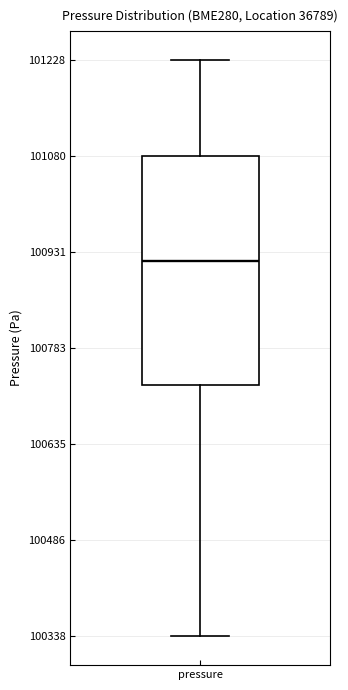

Where is the lower edge of the box for pressure on the y-axis? The values are not printed on the chart, so give them approximately, as read against the axis.

100720